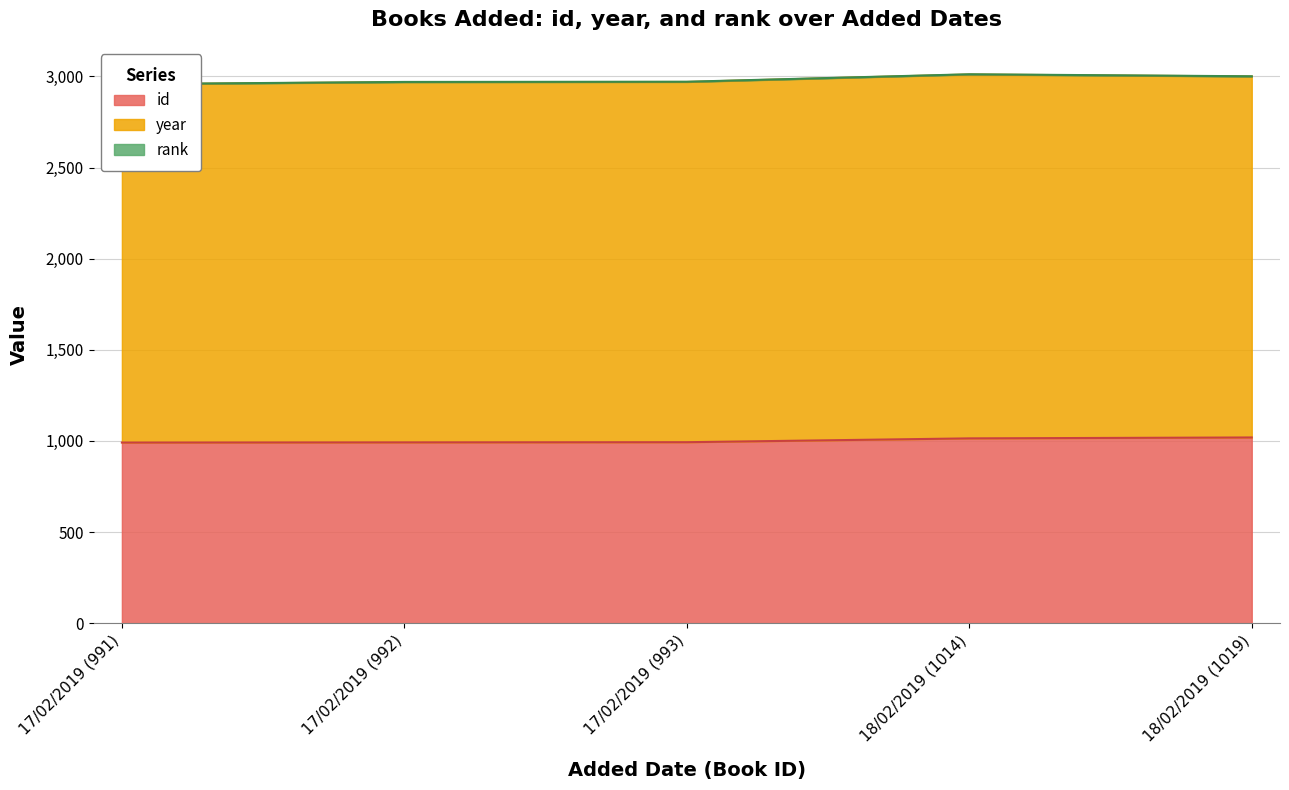

What is the approximate value of year at 18/02/2019 (1014)?

1997